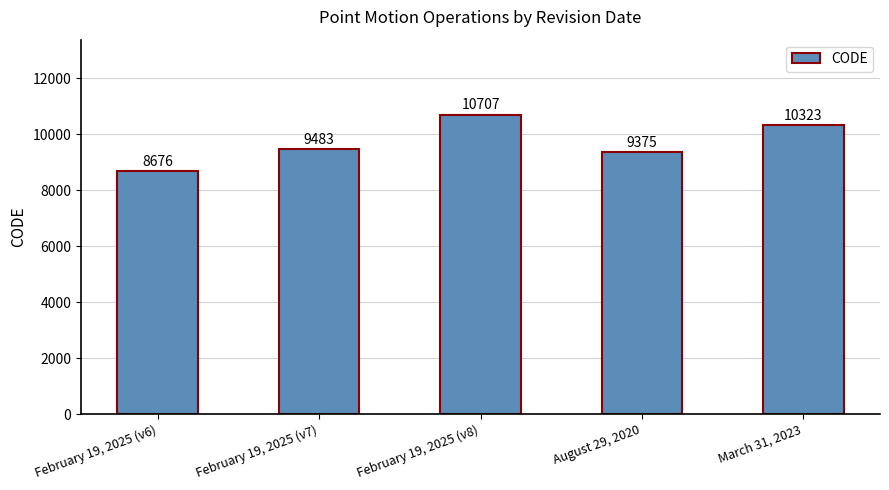

Reading right to left, transcribe all the data shown in this chart.

10323	9375	10707	9483	8676